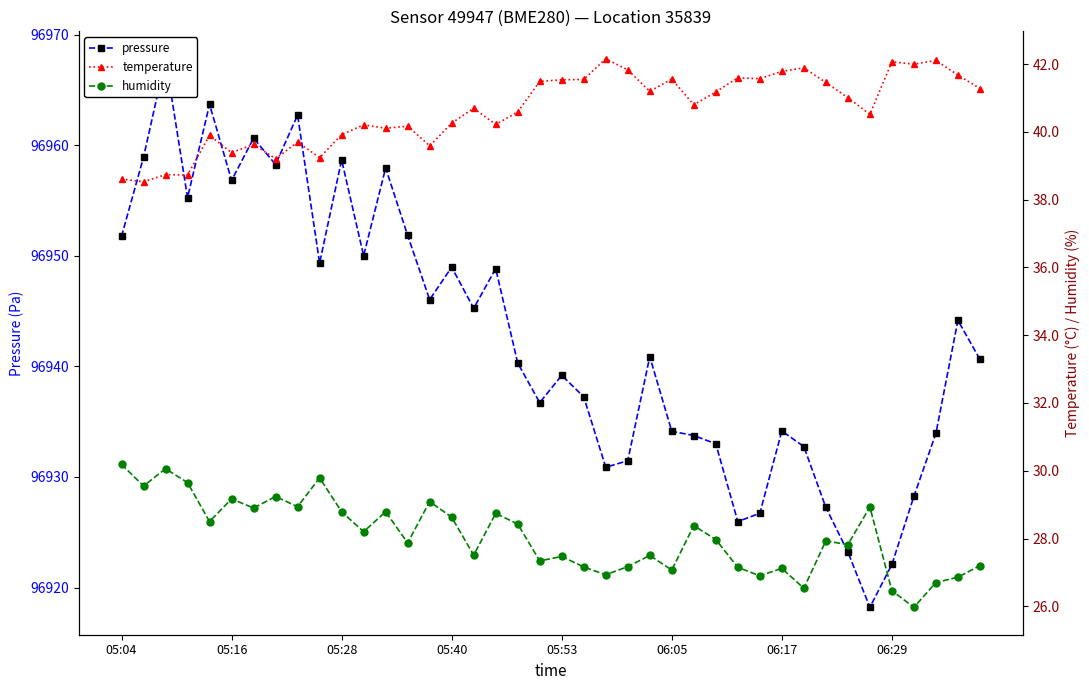

At which label does pressure first exceed 96940?

05:04